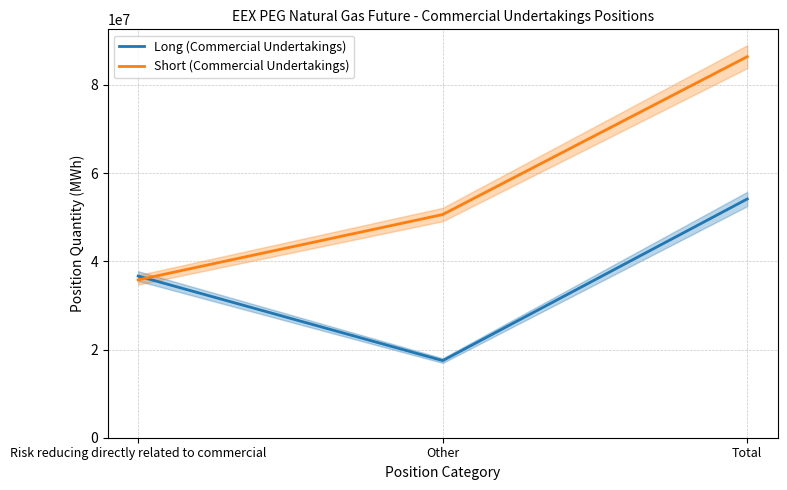

What is the average value of the Short (Commercial Undertakings) series?

57619626.7